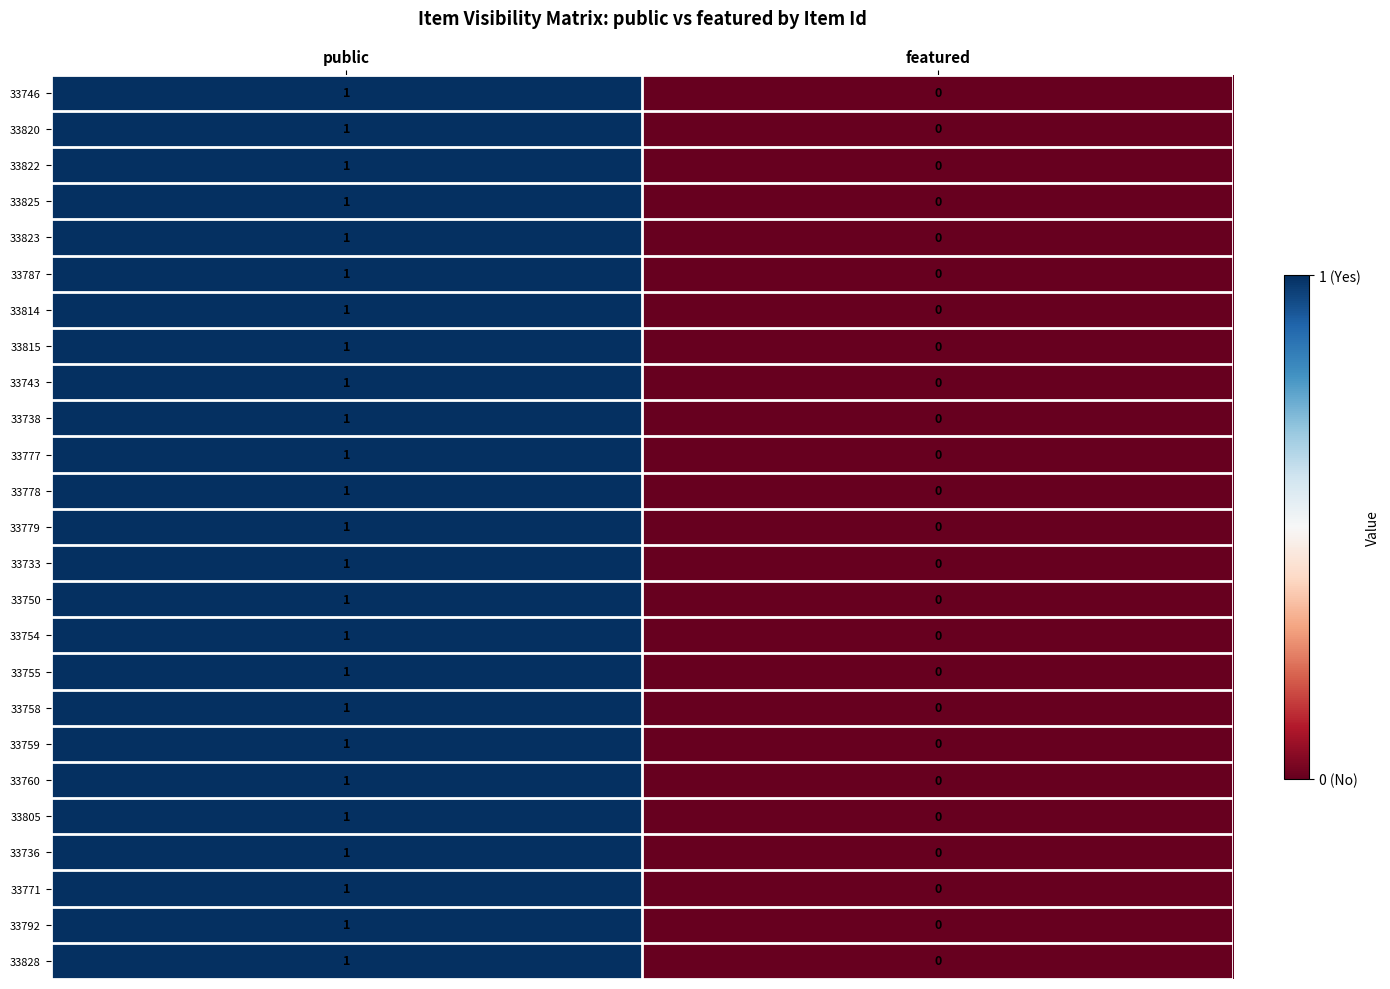

At which label is 33792 closest to 0?

featured